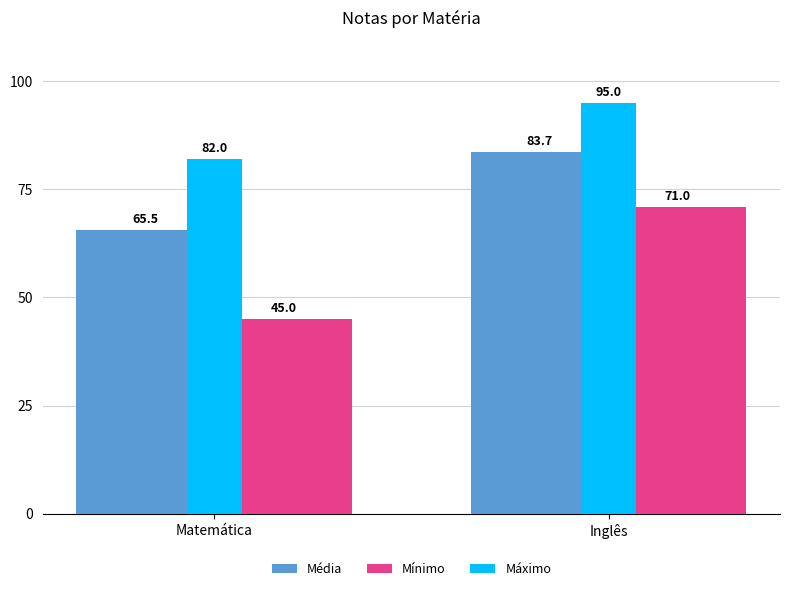

Is it true that Média equals 44.4 at Matemática?

False